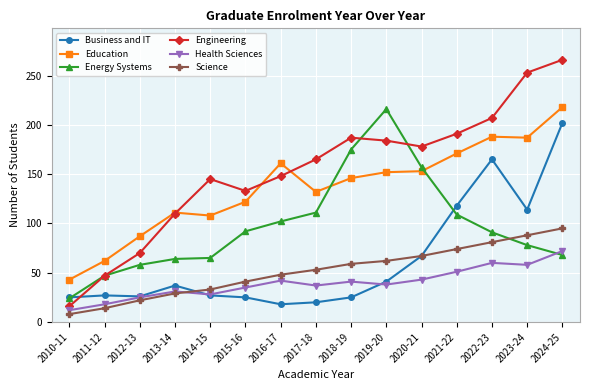

What is the difference between the maximum and minimum values in the Engineering series?

250